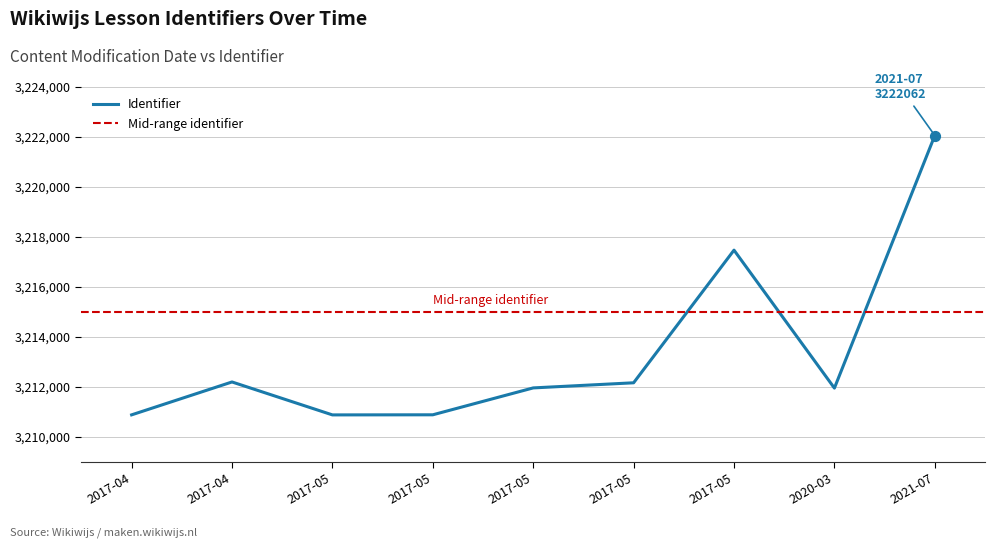

Approximately how many times larger is the value at 2017-04-29 compared to 2021-07-01?

1.0